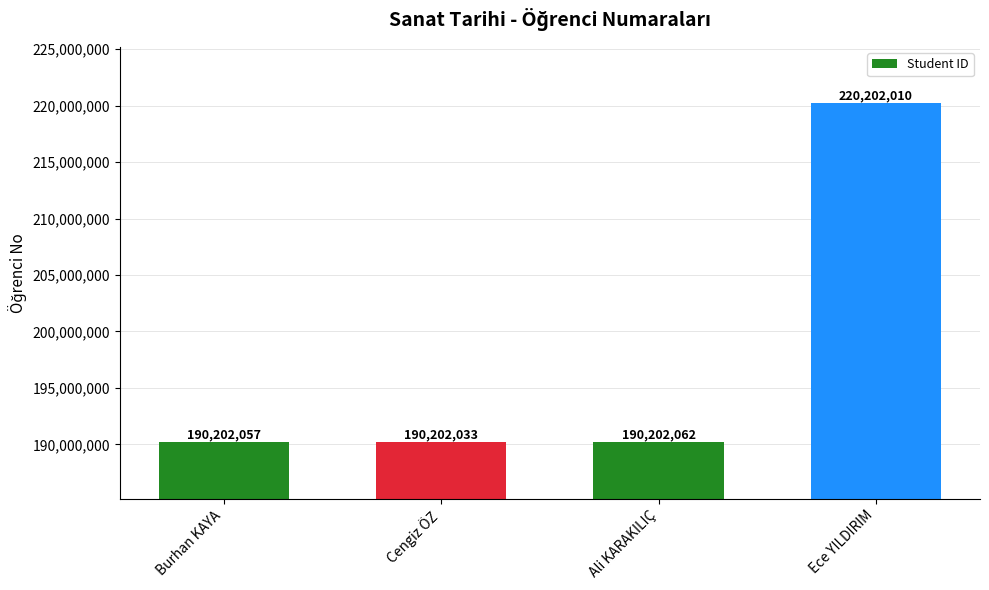

What value does the data have at Ece YILDIRIM, to the nearest 10?

220202010